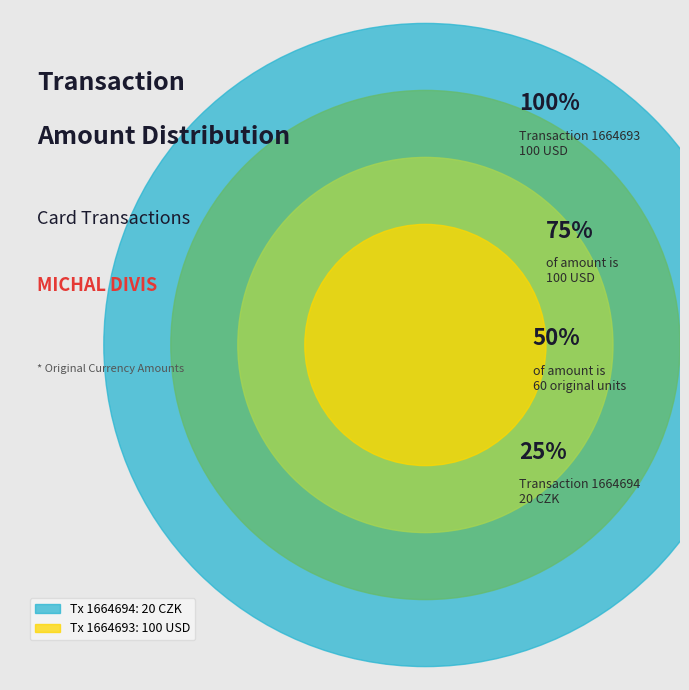

Which category has the smallest portion of the pie?

1664694